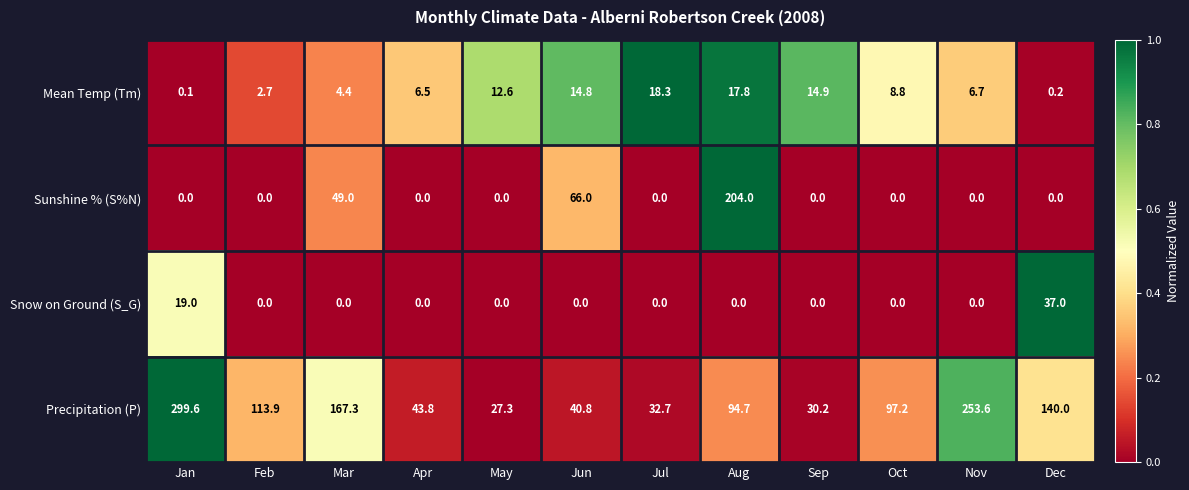

At which category is the sum across all series the highest?

Jan